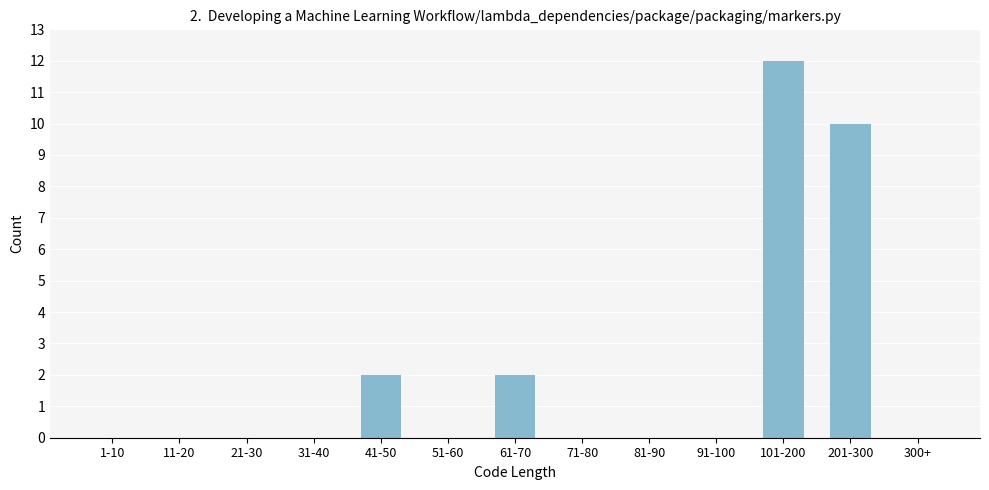

Reading left to right, list all the values displayed in this chart.

1-10=0	11-20=0	21-30=0	31-40=0	41-50=2	51-60=0	61-70=2	71-80=0	81-90=0	91-100=0	101-200=12	201-300=10	300+=0